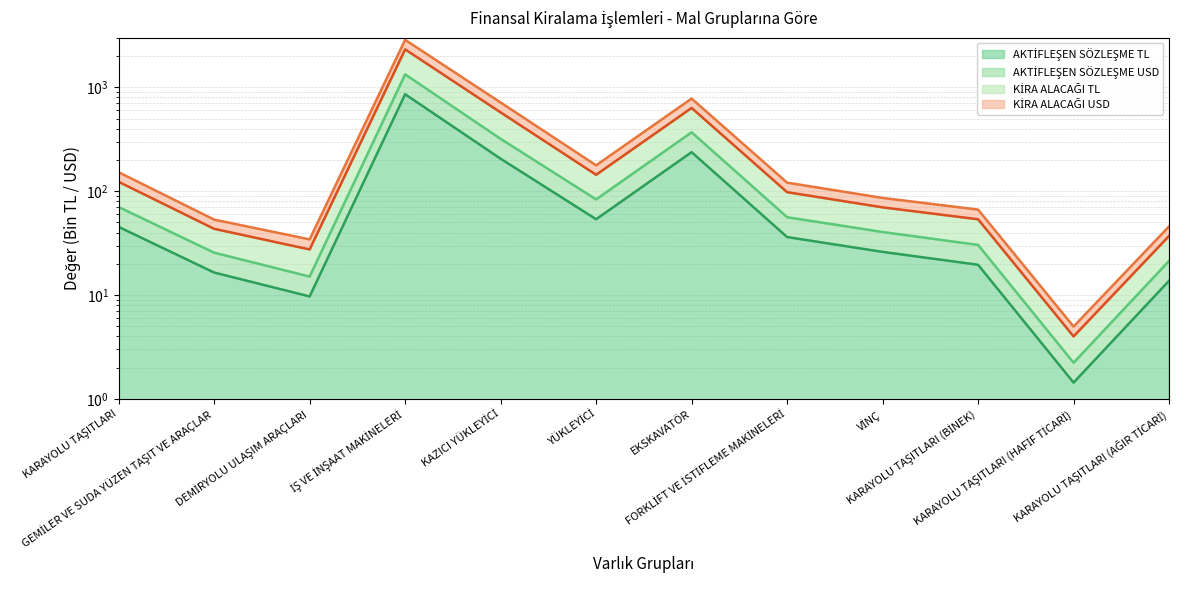

Which series changed the most between KARAYOLU TAŞITLARI (HAFİF TİCARİ) and KARAYOLU TAŞITLARI (AĞIR TİCARİ)?

KİRA ALACAĞI TL